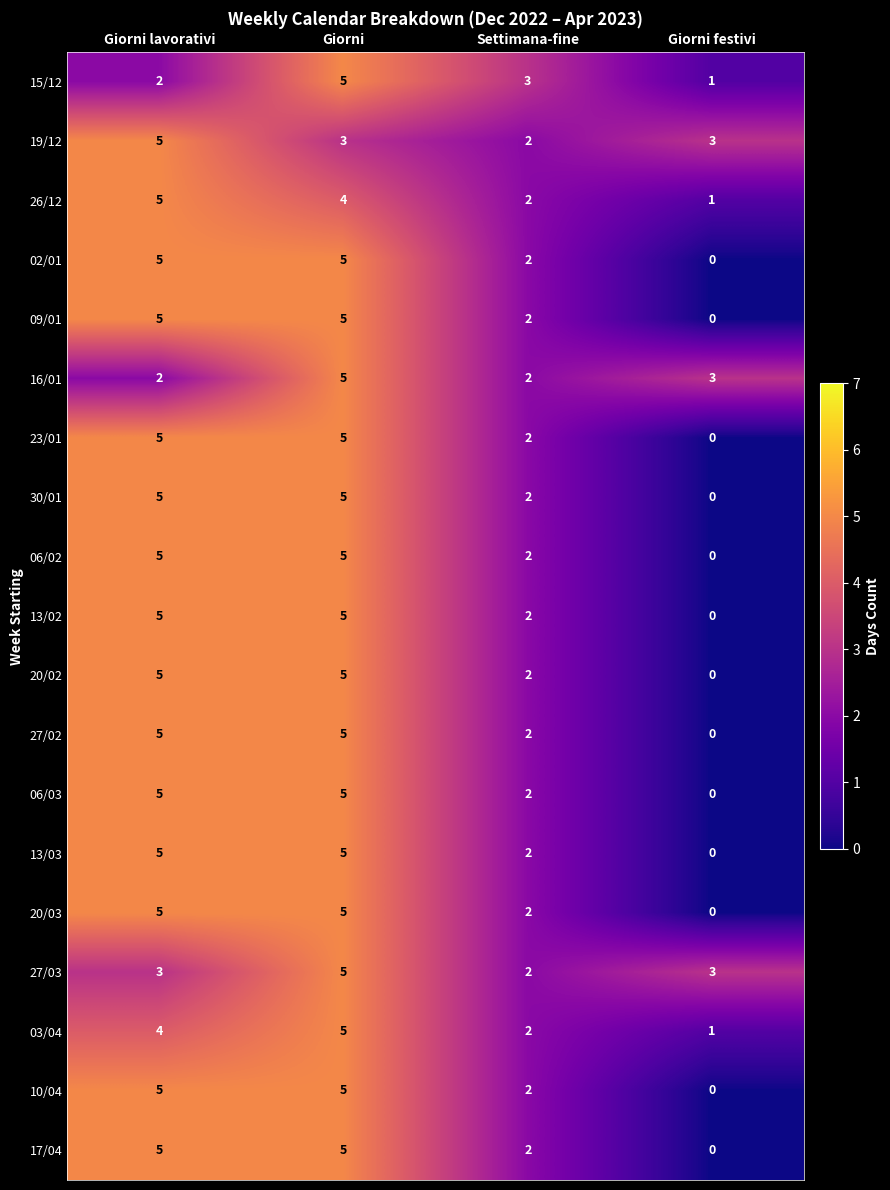

What is the total value across all series at Giorni lavorativi?

86